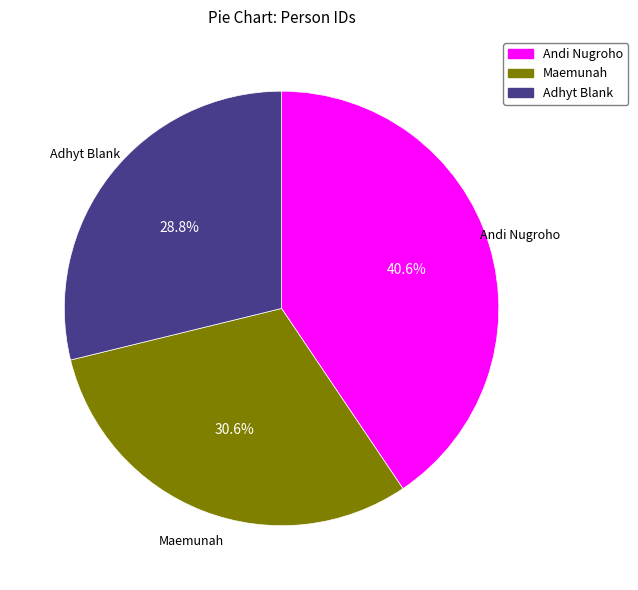

What percentage is NOT represented by Maemunah?

69.4%